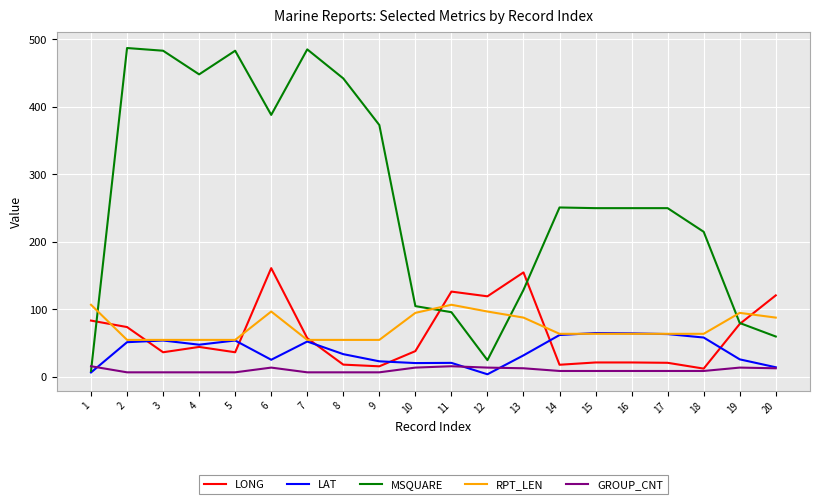

How many lines are shown in the chart?

5